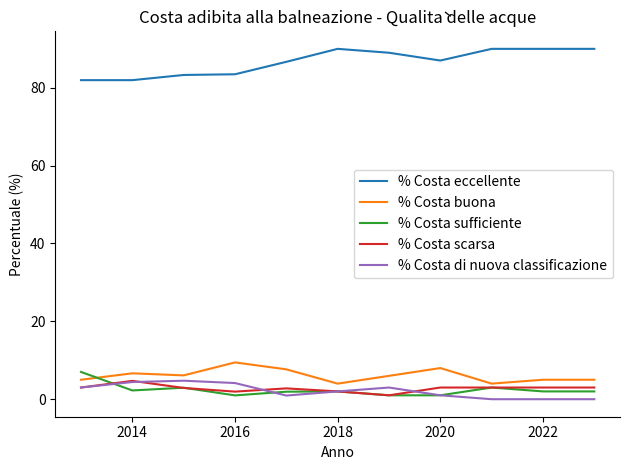

True or false: % Costa di nuova classificazione and % Costa eccellente intersect in this chart.

False